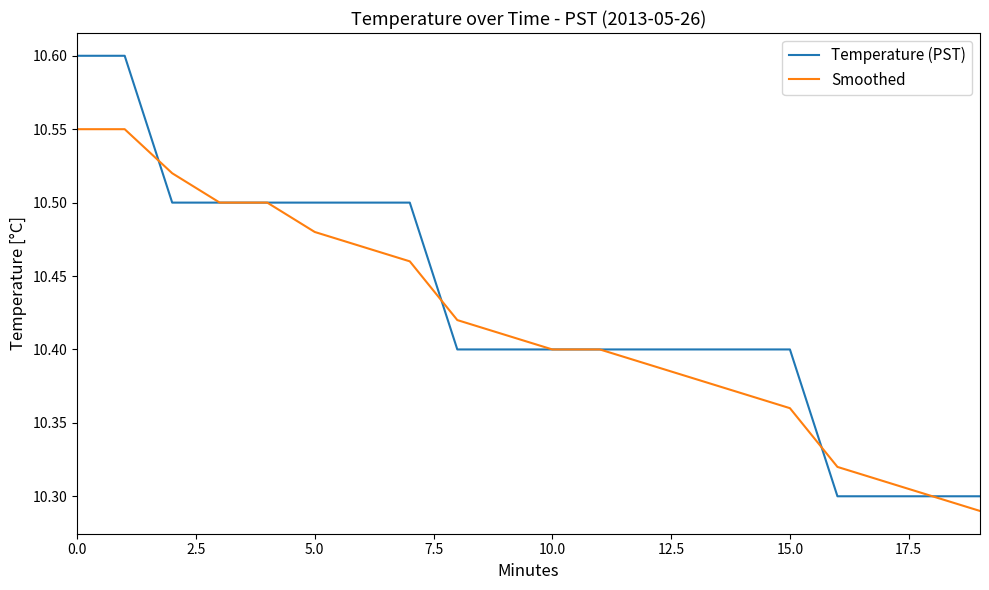

How many lines are shown in the chart?

2